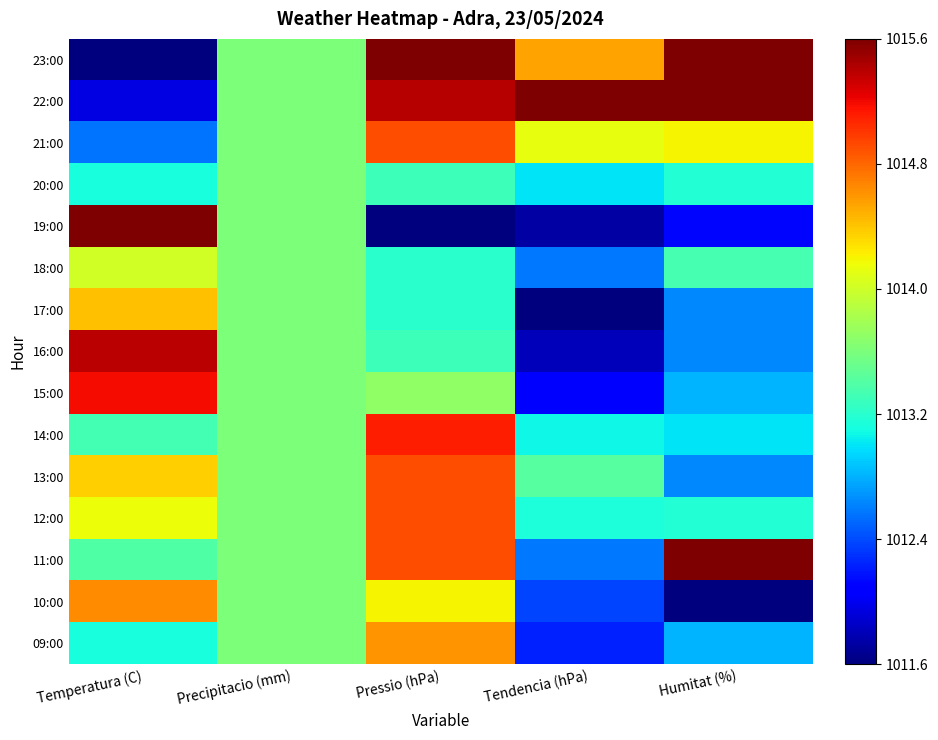

Reading left to right, extract all data points from this chart.

23:00: Temperatura (C)=0.0	Precipitacio (mm)=0.5	Pressio (hPa)=1.0	Tendencia (hPa)=0.7	Humitat (%)=1.0
22:00: Temperatura (C)=0.1	Precipitacio (mm)=0.5	Pressio (hPa)=0.9	Tendencia (hPa)=1.0	Humitat (%)=1.0
21:00: Temperatura (C)=0.2	Precipitacio (mm)=0.5	Pressio (hPa)=0.8	Tendencia (hPa)=0.6	Humitat (%)=0.7
20:00: Temperatura (C)=0.4	Precipitacio (mm)=0.5	Pressio (hPa)=0.4	Tendencia (hPa)=0.4	Humitat (%)=0.4
19:00: Temperatura (C)=1.0	Precipitacio (mm)=0.5	Pressio (hPa)=0.0	Tendencia (hPa)=0.0	Humitat (%)=0.1
18:00: Temperatura (C)=0.6	Precipitacio (mm)=0.5	Pressio (hPa)=0.4	Tendencia (hPa)=0.2	Humitat (%)=0.4
17:00: Temperatura (C)=0.7	Precipitacio (mm)=0.5	Pressio (hPa)=0.4	Tendencia (hPa)=0.0	Humitat (%)=0.3
16:00: Temperatura (C)=0.9	Precipitacio (mm)=0.5	Pressio (hPa)=0.4	Tendencia (hPa)=0.1	Humitat (%)=0.3
15:00: Temperatura (C)=0.9	Precipitacio (mm)=0.5	Pressio (hPa)=0.5	Tendencia (hPa)=0.1	Humitat (%)=0.3
14:00: Temperatura (C)=0.4	Precipitacio (mm)=0.5	Pressio (hPa)=0.9	Tendencia (hPa)=0.4	Humitat (%)=0.3
13:00: Temperatura (C)=0.7	Precipitacio (mm)=0.5	Pressio (hPa)=0.8	Tendencia (hPa)=0.5	Humitat (%)=0.3
12:00: Temperatura (C)=0.6	Precipitacio (mm)=0.5	Pressio (hPa)=0.8	Tendencia (hPa)=0.4	Humitat (%)=0.4
11:00: Temperatura (C)=0.4	Precipitacio (mm)=0.5	Pressio (hPa)=0.8	Tendencia (hPa)=0.2	Humitat (%)=1.0
10:00: Temperatura (C)=0.8	Precipitacio (mm)=0.5	Pressio (hPa)=0.7	Tendencia (hPa)=0.2	Humitat (%)=0.0
09:00: Temperatura (C)=0.4	Precipitacio (mm)=0.5	Pressio (hPa)=0.8	Tendencia (hPa)=0.2	Humitat (%)=0.3